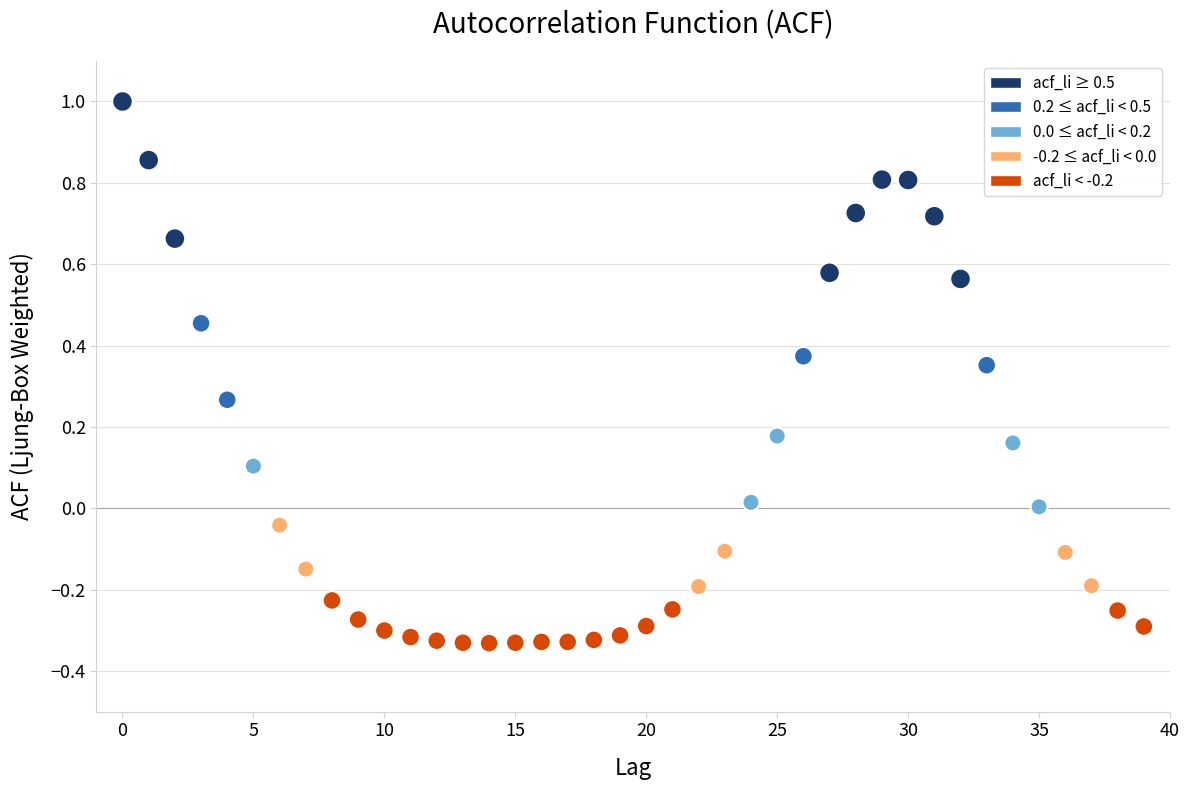

What is the range of Y values (max minus min)?

1.3